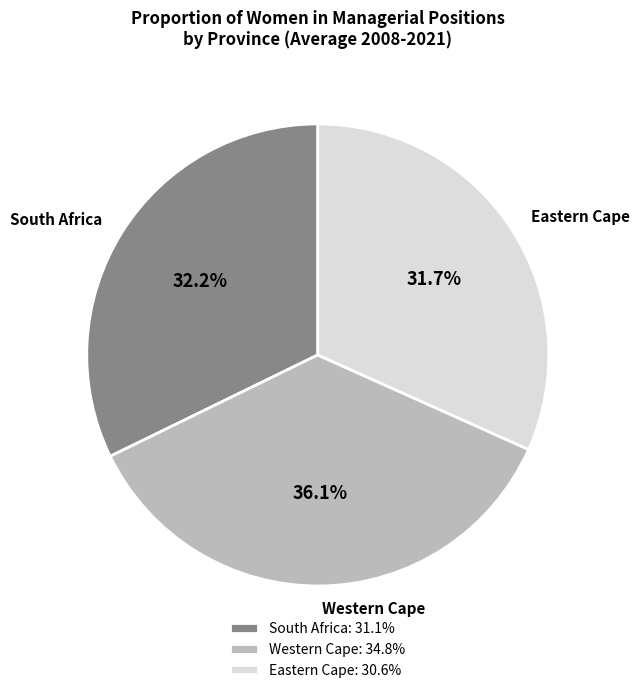

Between Eastern Cape and Western Cape, which is larger?

Western Cape